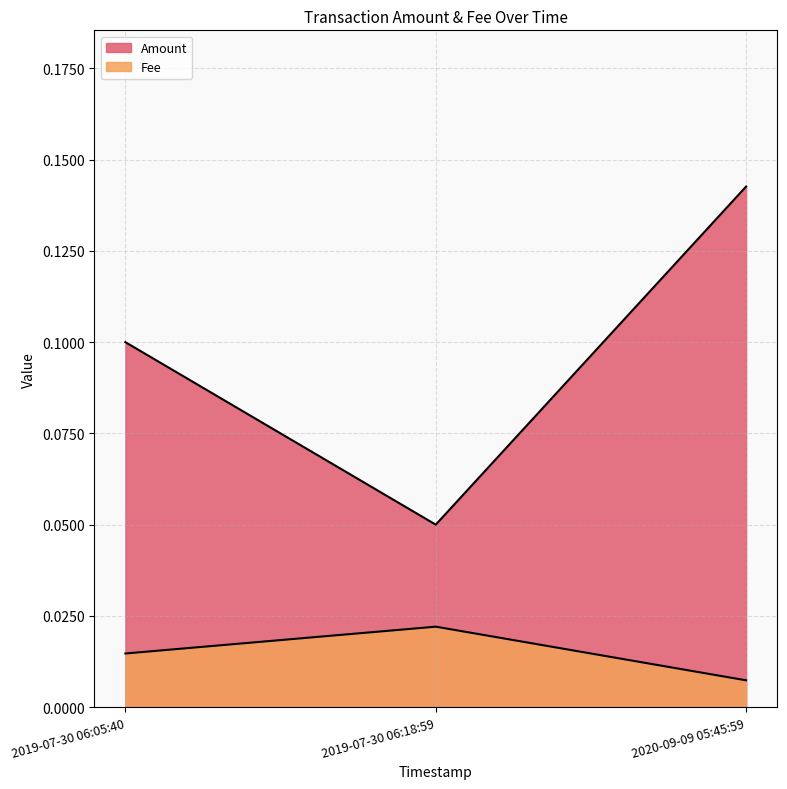

What are all the series names shown in the legend?

Amount, Fee